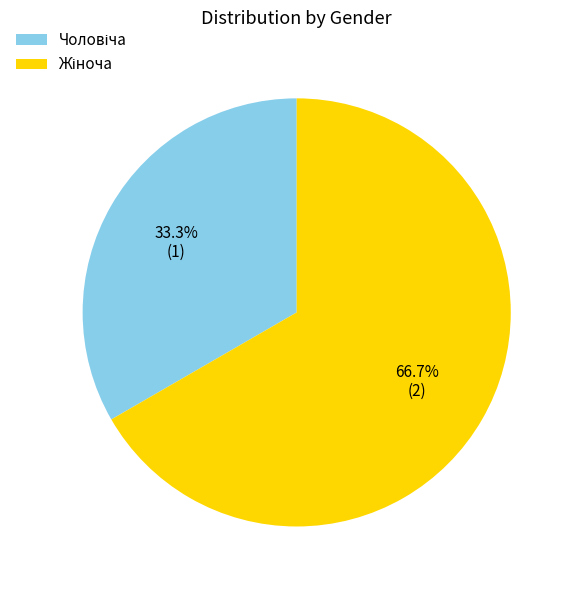

Is there any slice that represents more than half of the pie?

Yes